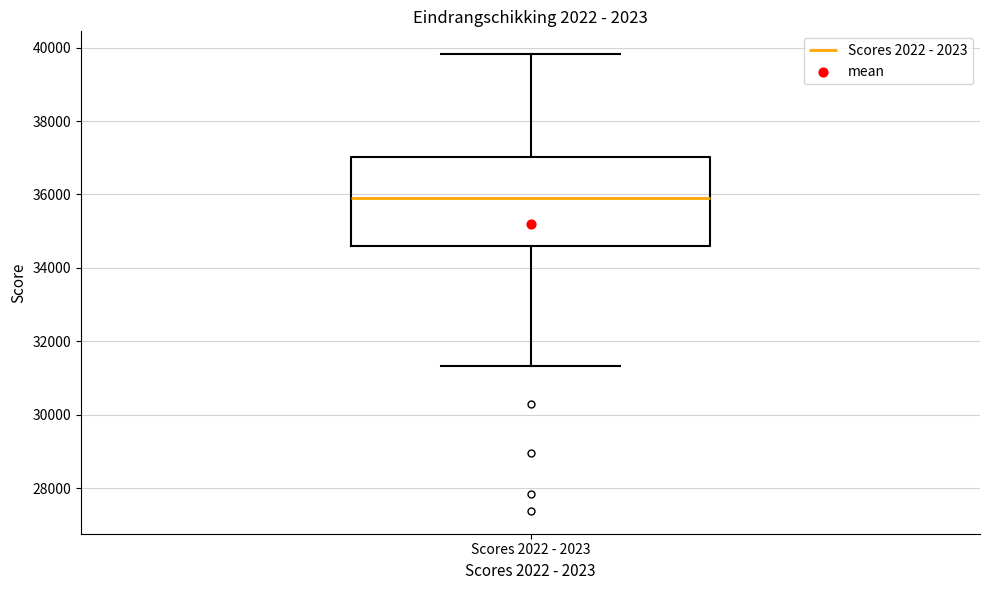

Transcribe this box plot: give where the median line is, the range the box spans, and where the two whiskers end, as read against the y-axis. The values are not printed on the chart, so give them approximately, as read against the axis.

median 36000, box 34600 to 37000, whiskers 31400 to 39800